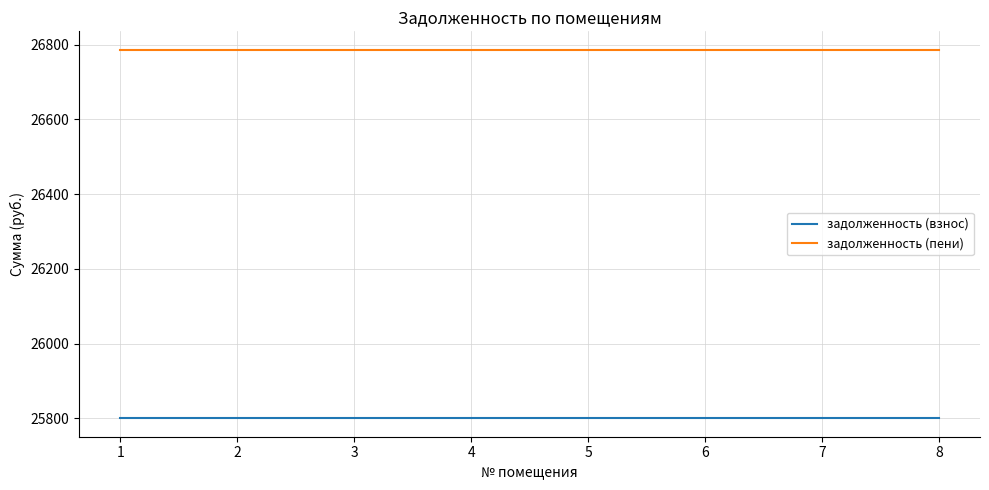

What is the sum of all задолженность (пени) values?

214292.6